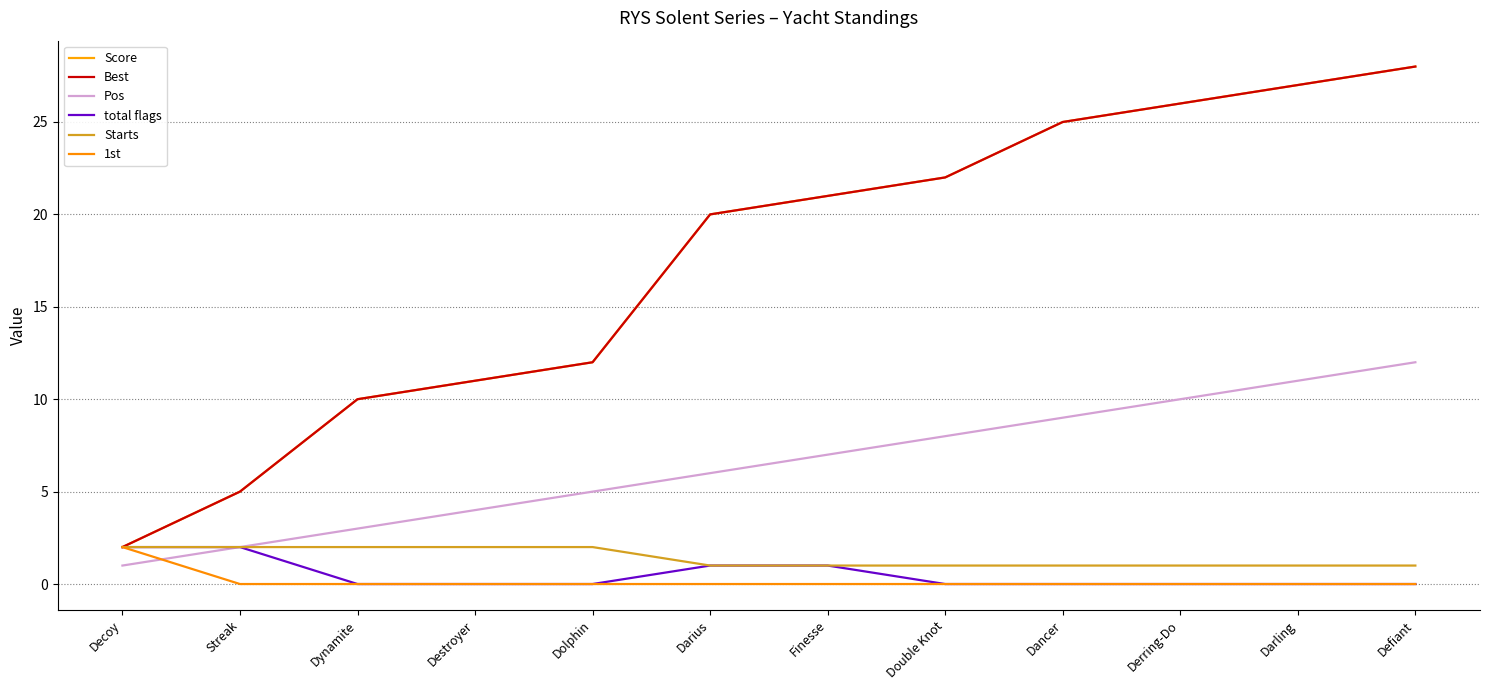

Which series has the largest range (max minus min)?

Score